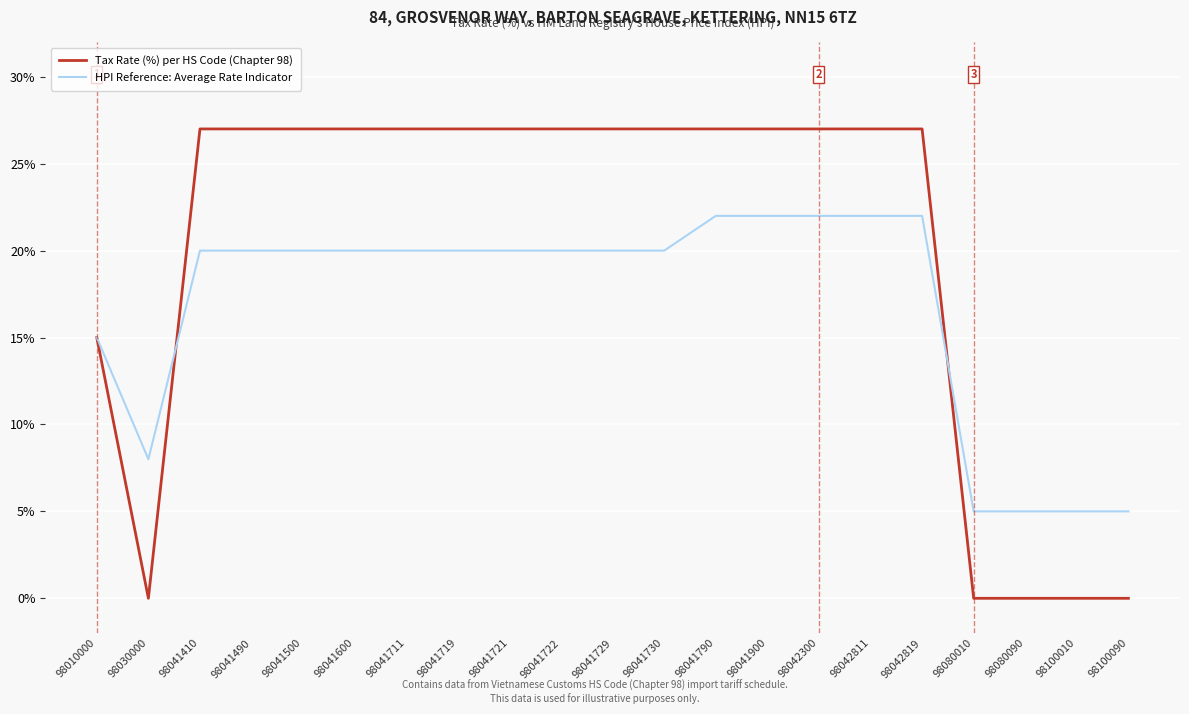

Count the HPI Reference: Average Rate Indicator values in the range 15 to 20.

11